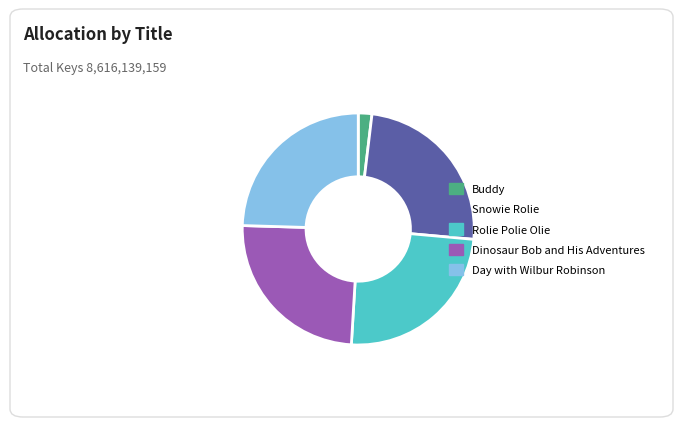

What is the smallest slice in the pie chart?

Buddy